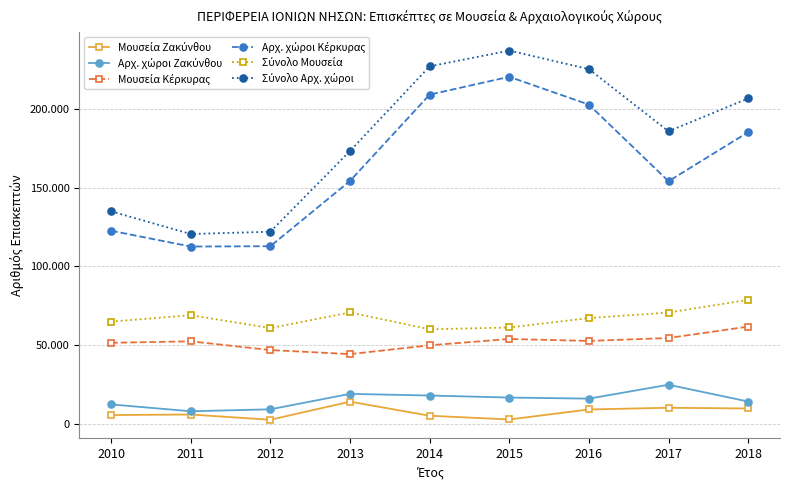

Does the chart have visible grid lines?

Yes